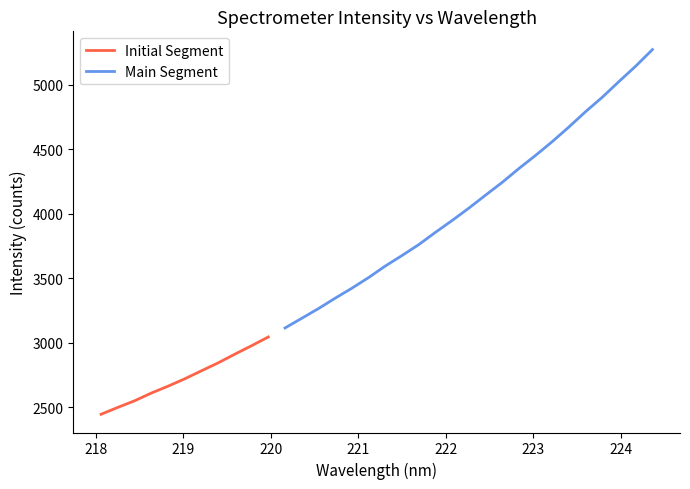

What is the minimum value for Initial Segment?

2447.5